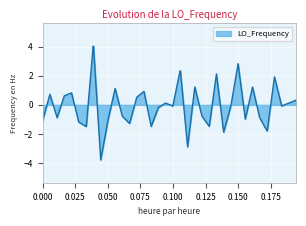

What is the difference between the maximum and minimum values?

7.8